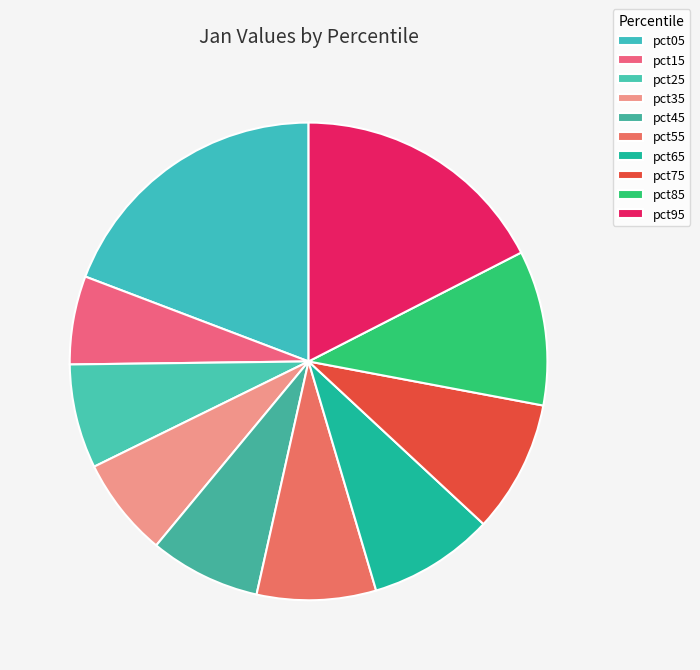

How many slices are in this pie chart?

10